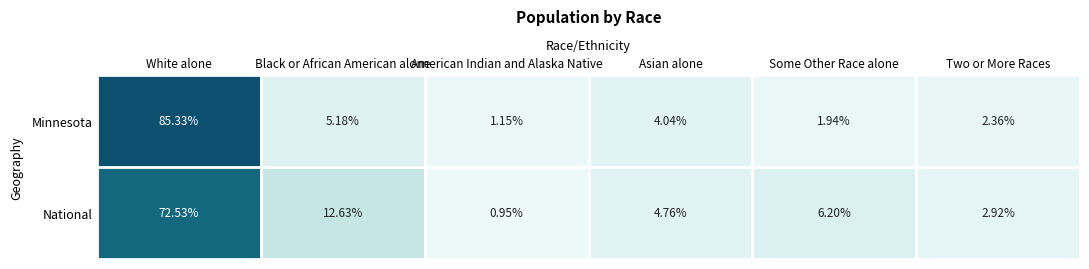

Which series has the largest range (max minus min)?

Minnesota